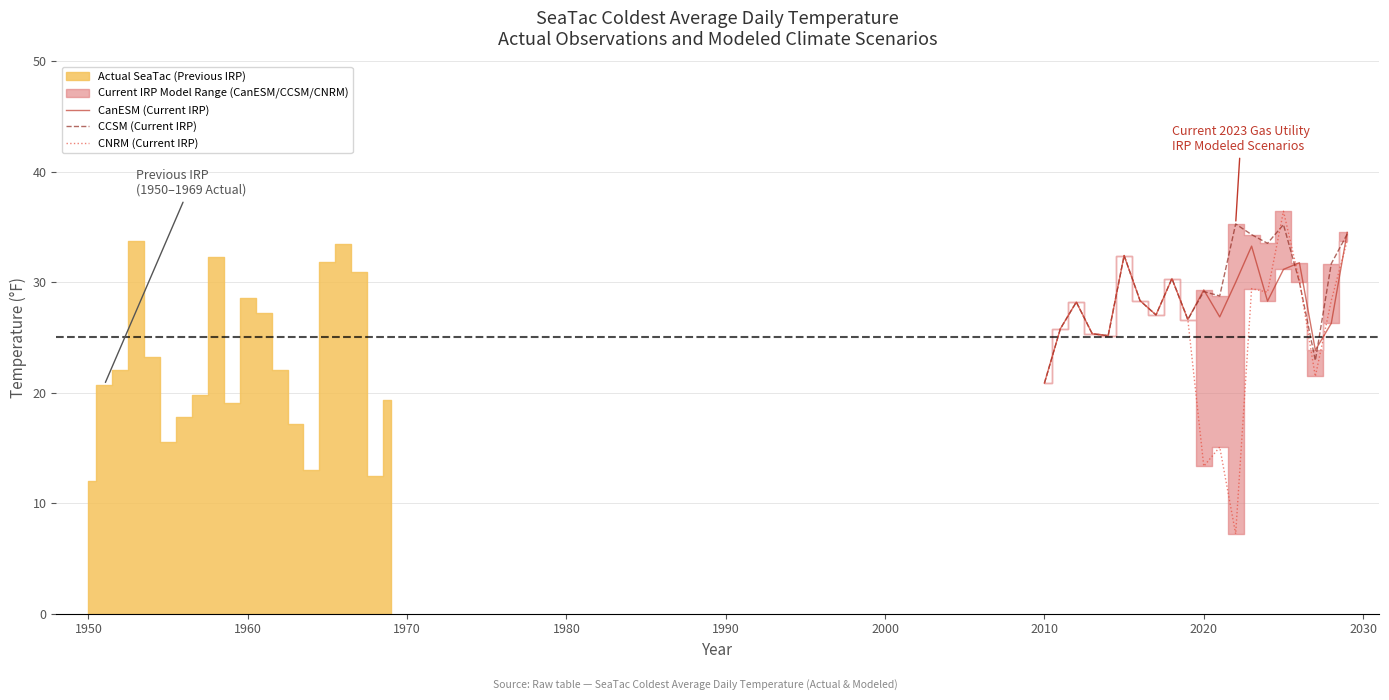

What is the minimum value for CanESM (Current IRP)?

20.9